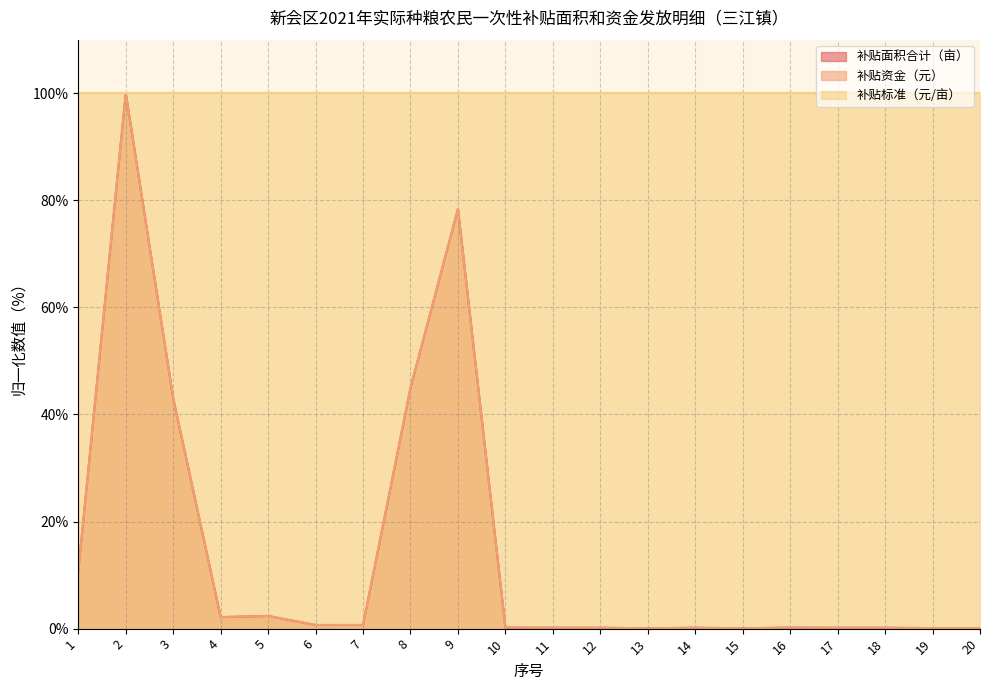

At which label does 补贴面积合计（亩） reach its peak?

2